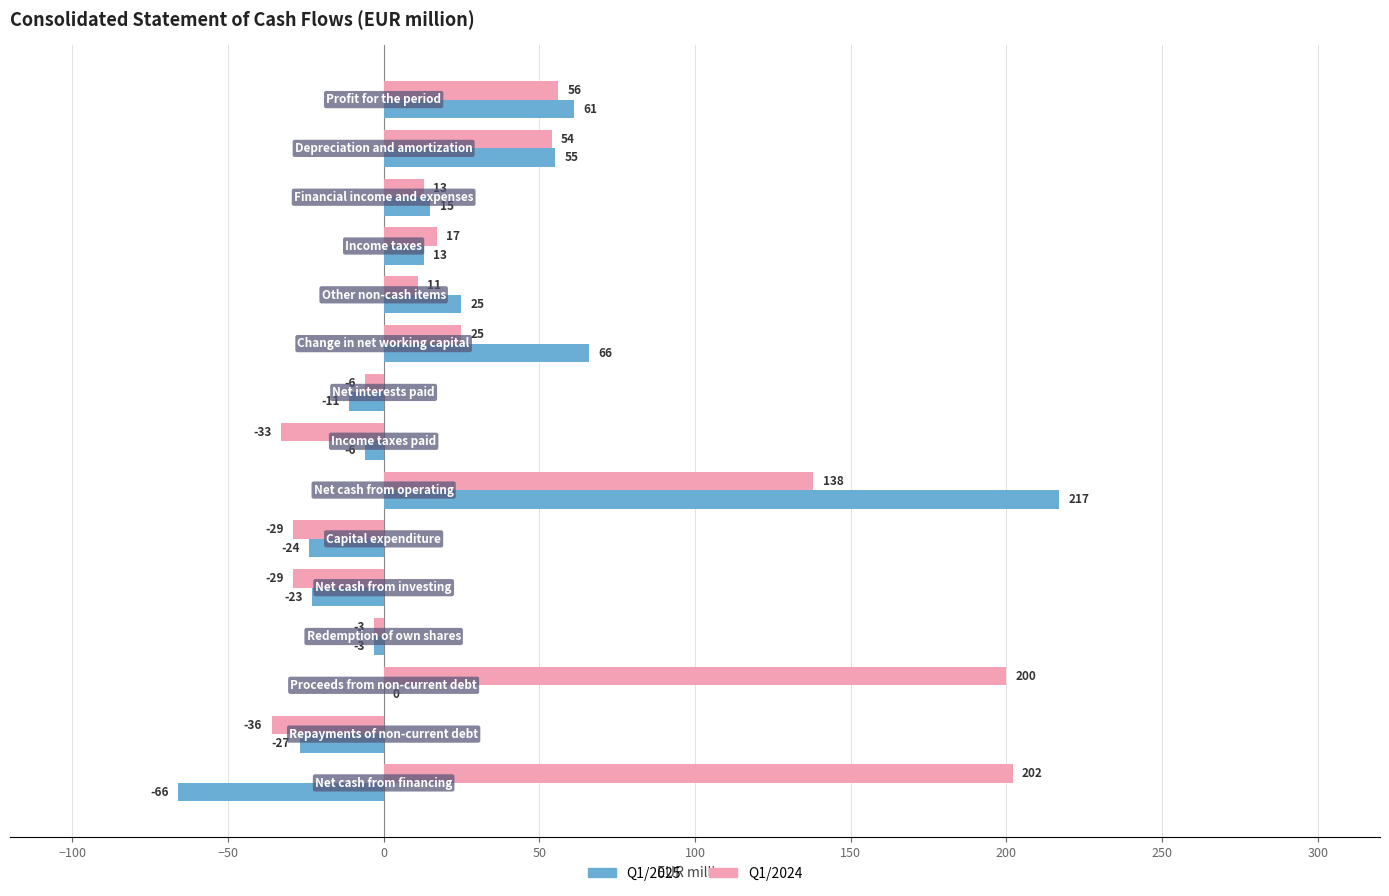

What is the highest value of the Q1/2024 series?

202